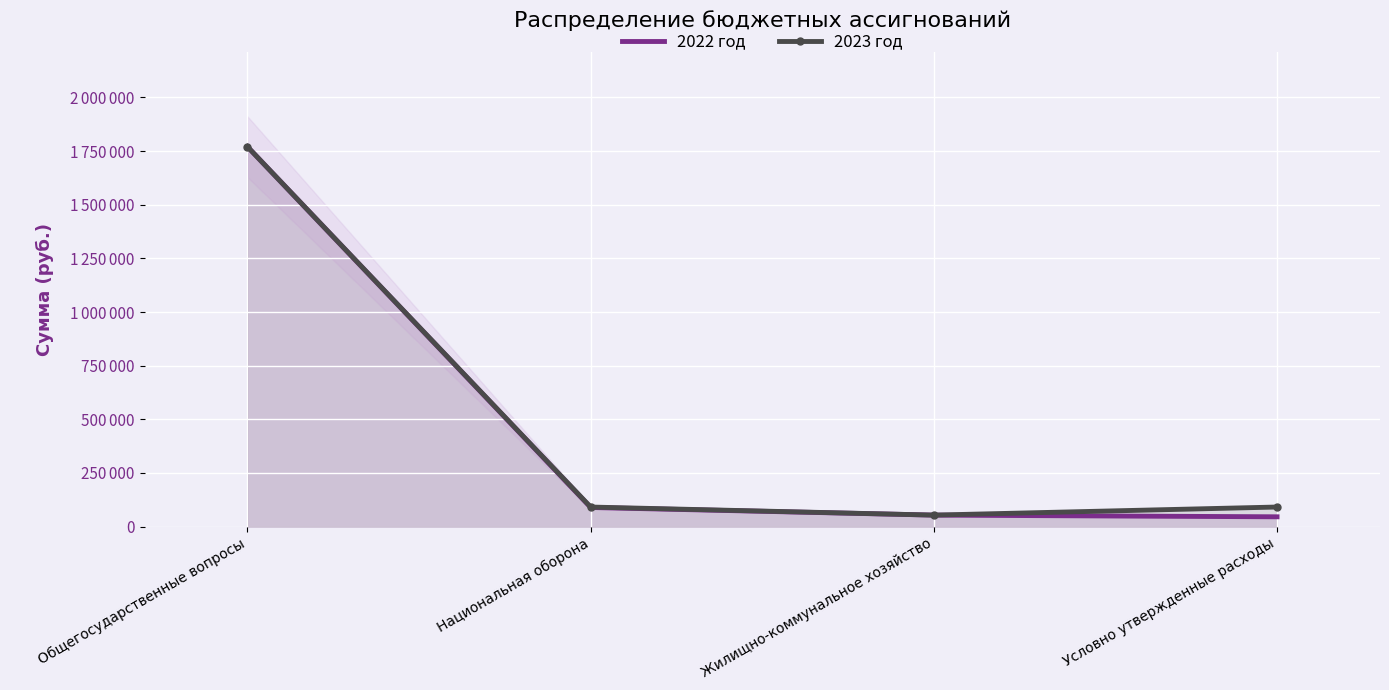

Is the value of 2022 год at Национальная оборона greater than the value of 2023 год at Национальная оборона?

No